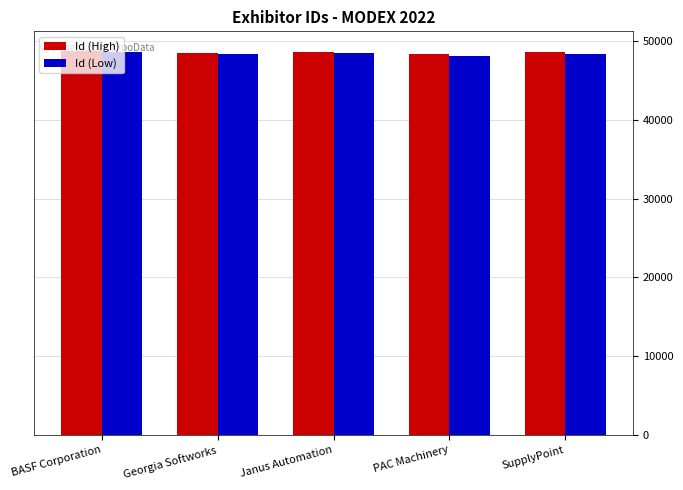

What is the sum of the Id (Low) values at PAC Machinery and SupplyPoint?

96556